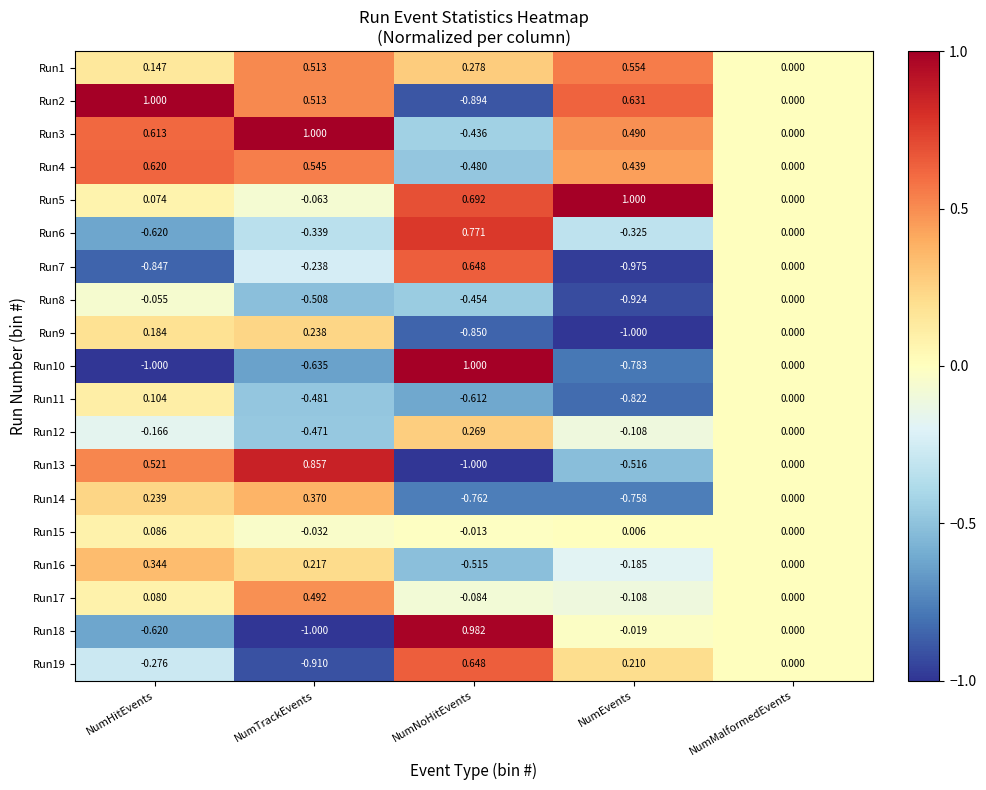

Where does the Run6 series first go above 0?

NumNoHitEvents